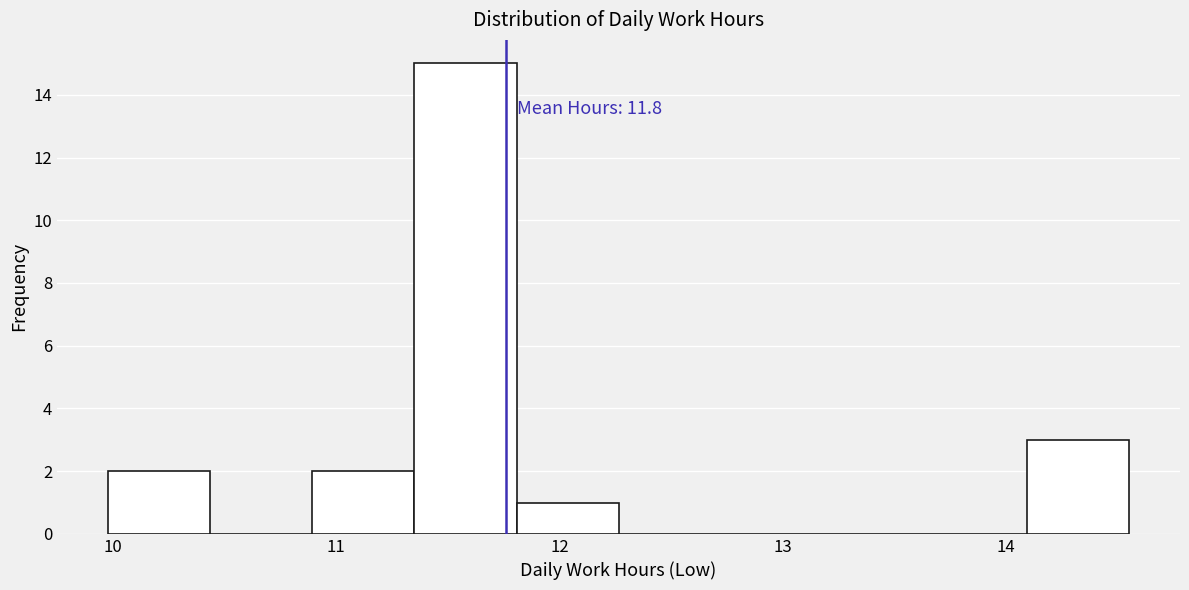

Over which range of the x-axis is the bar tallest?

11.4 to 11.8